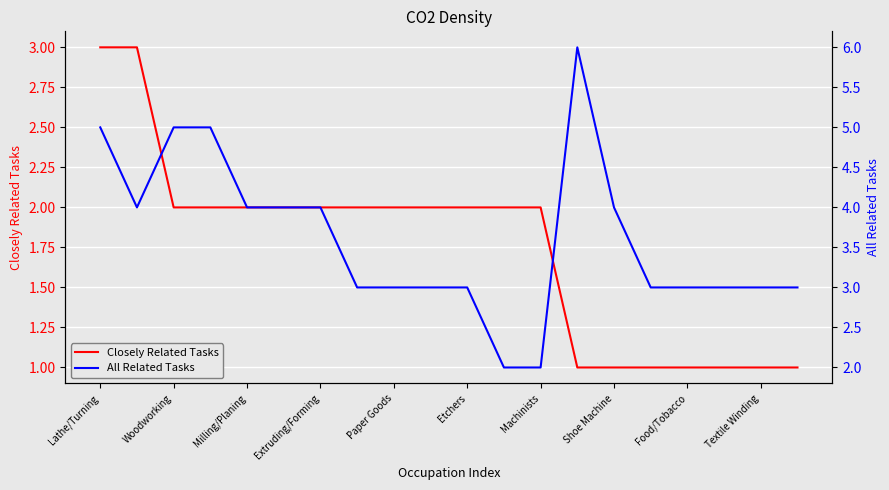

What is the minimum value for Closely Related Tasks?

1